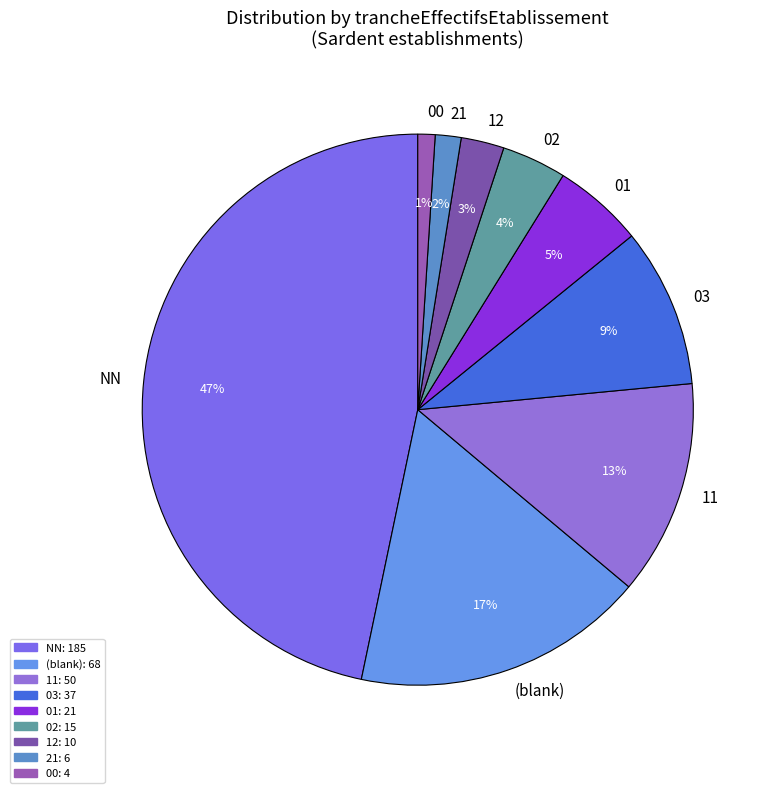

To the nearest percent, what is the average slice percentage?

11%